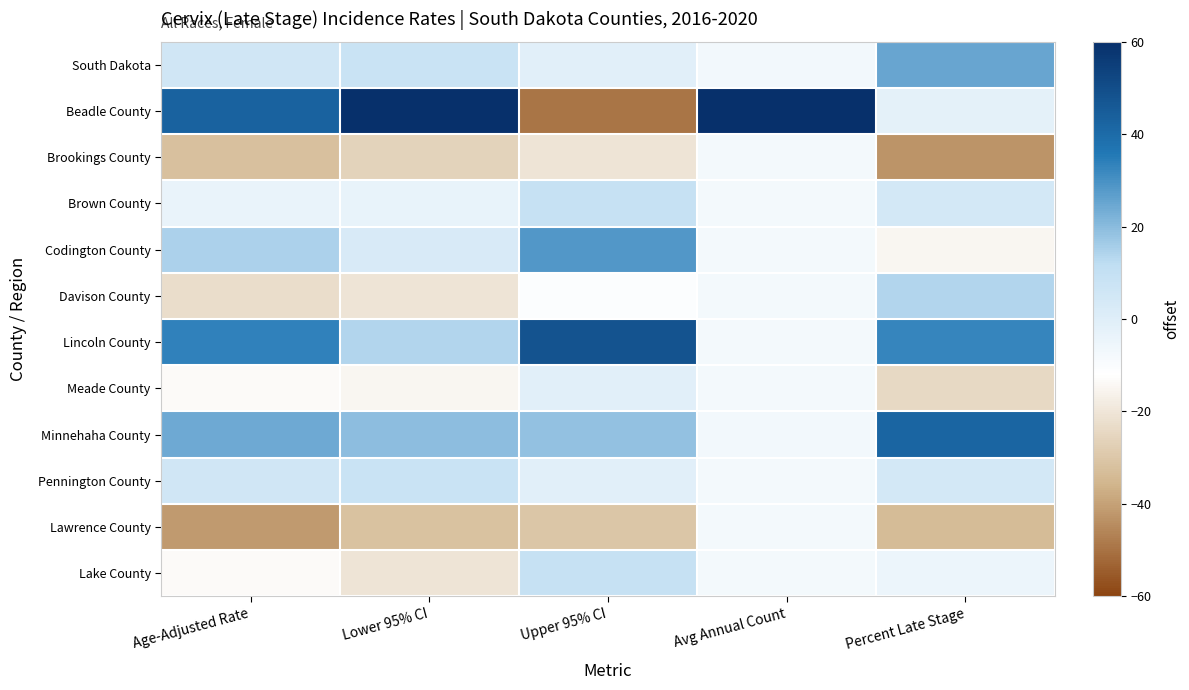

Which has a higher value, Percent Late Stage or Age-Adjusted Rate?

Percent Late Stage